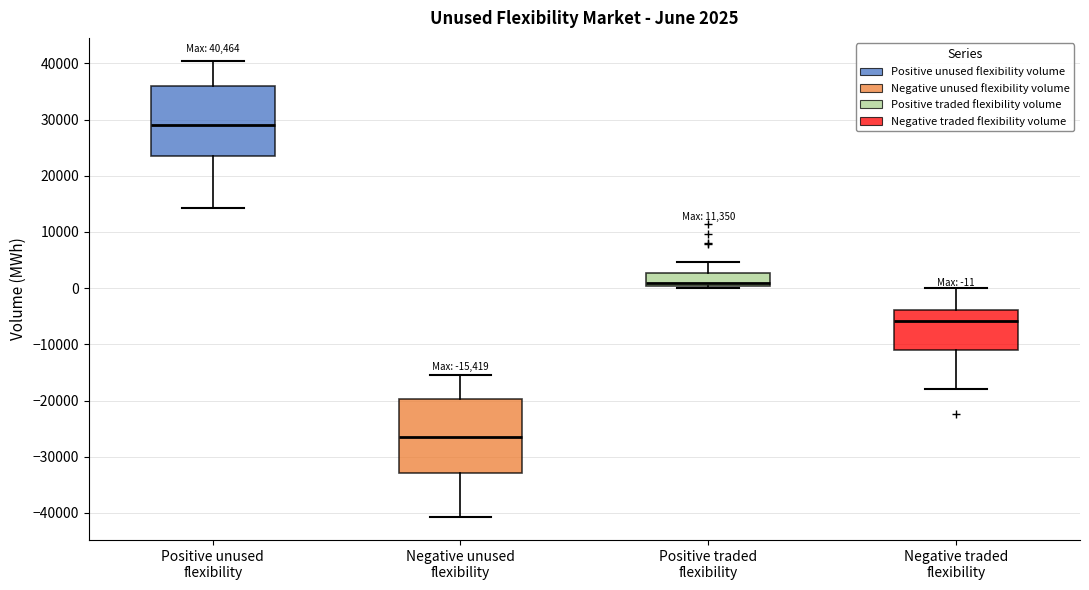

Which box has the lowest median line?

Negative unused flexibility